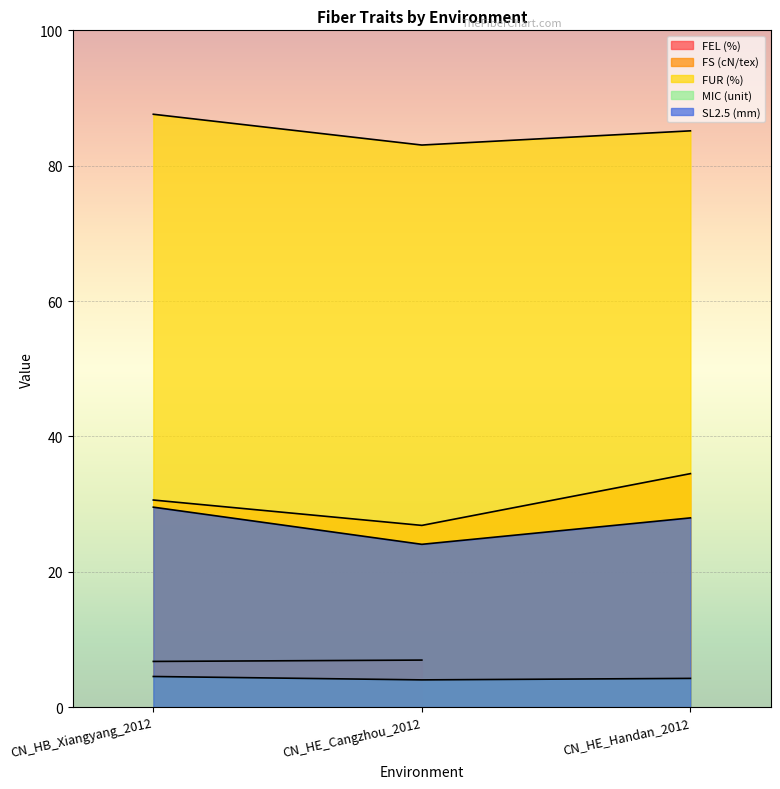

What is the spread (max minus min) of values at CN_HE_Handan_2012?

80.9